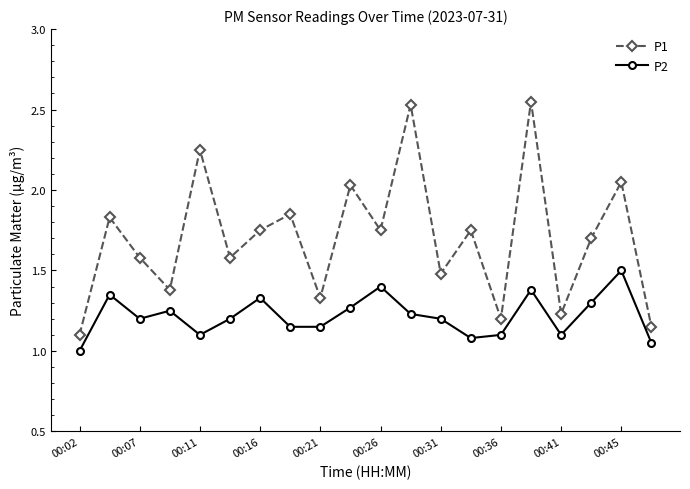

True or false: P2 has more than 0 interior local peaks.

True